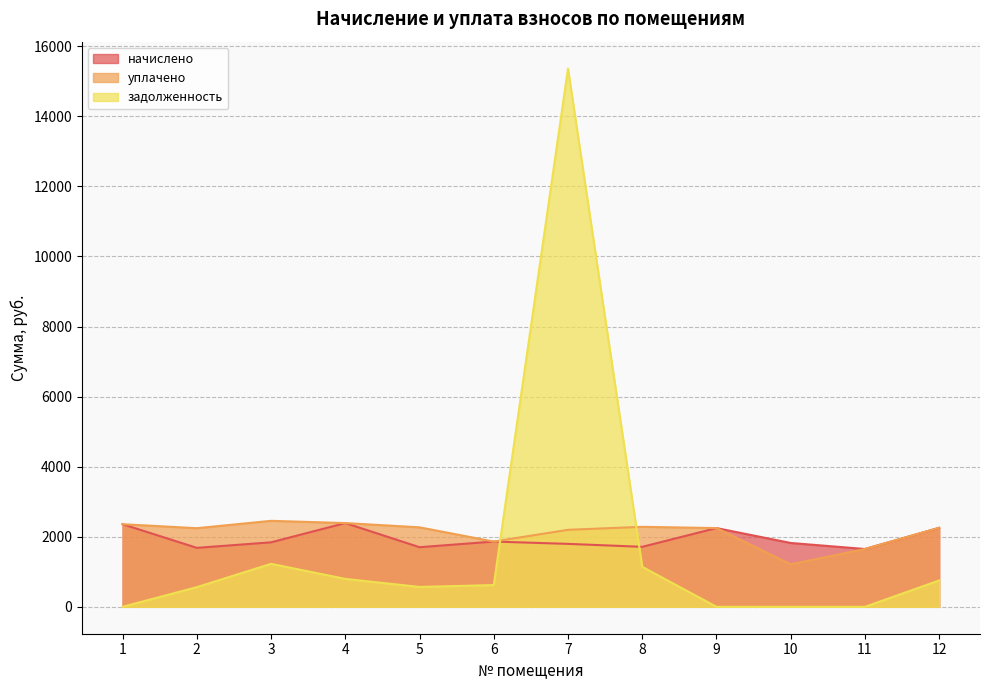

What is the difference between the maximum and second lowest values in the задолженность series?

15361.5